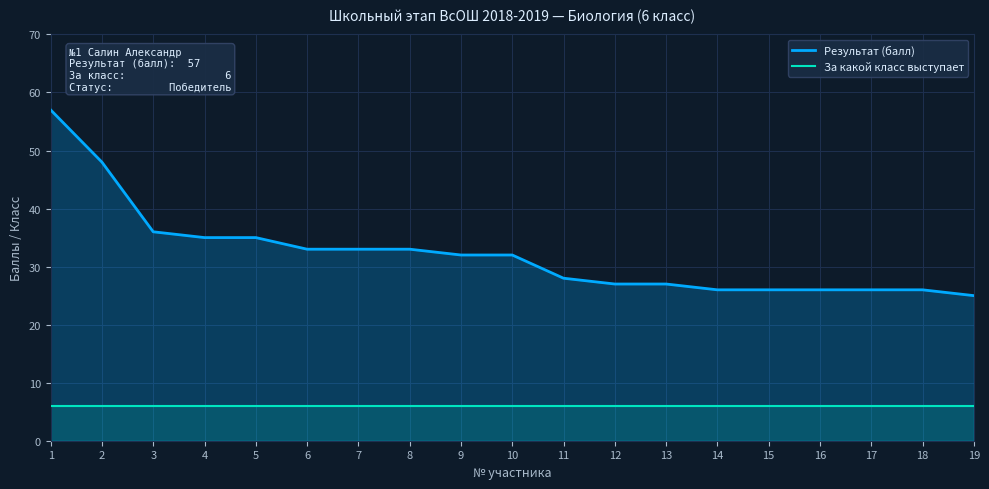

Which label corresponds to the largest value in the chart?

1